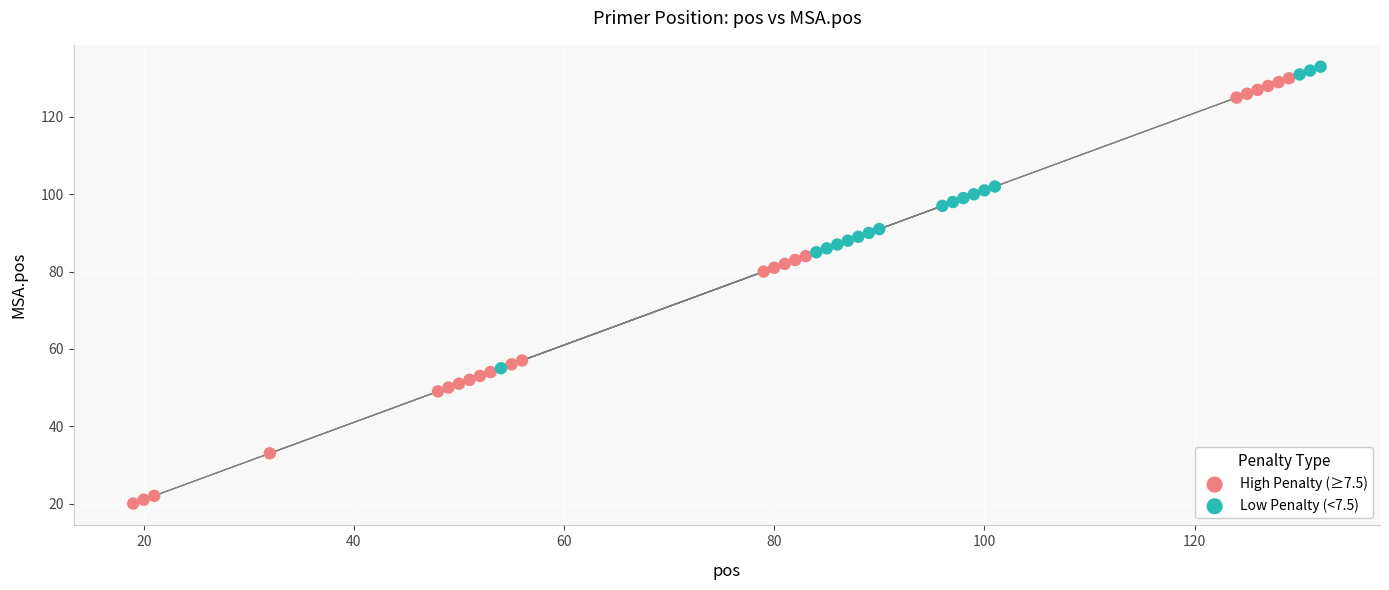

Which series has the largest Y range (max minus min)?

High Penalty (≥7.5)